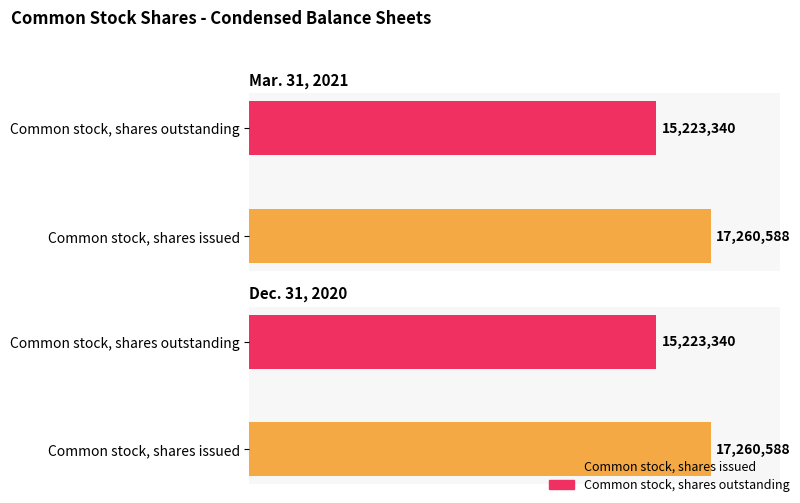

What is the sum of the Dec. 31, 2020 values at Common stock, shares issued and Common stock, shares outstanding?

32483928